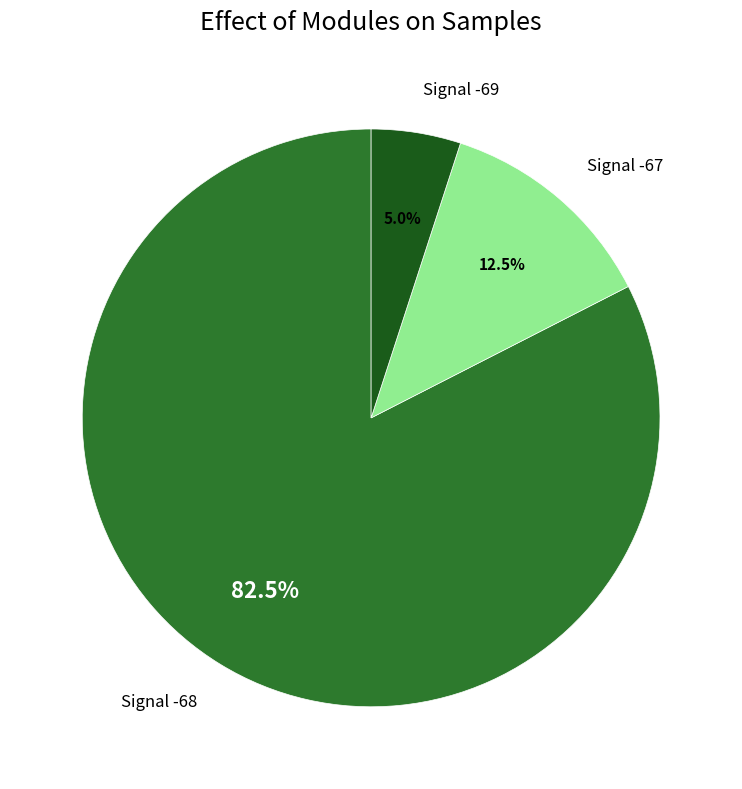

Is there any slice that represents more than half of the pie?

Yes